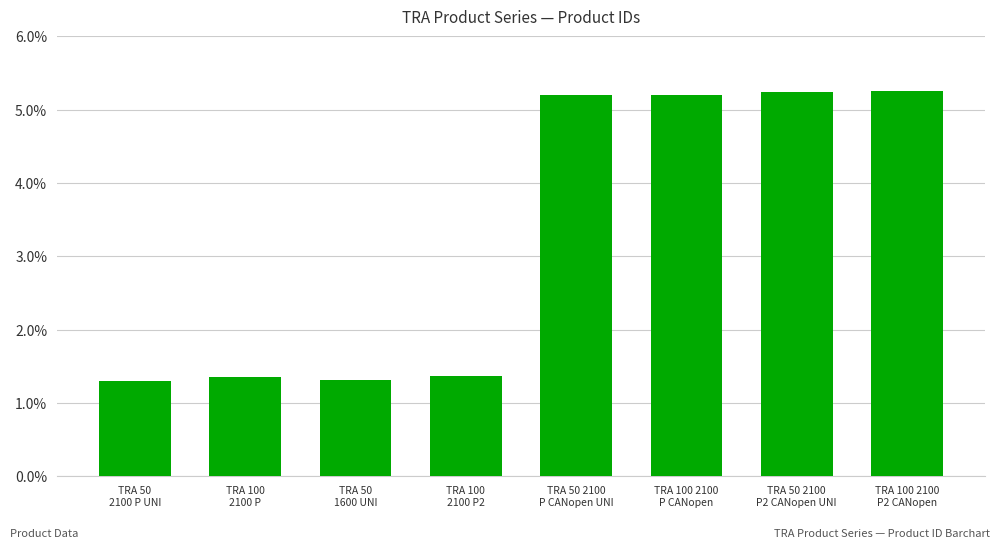

What is the sum of all values?

26.2